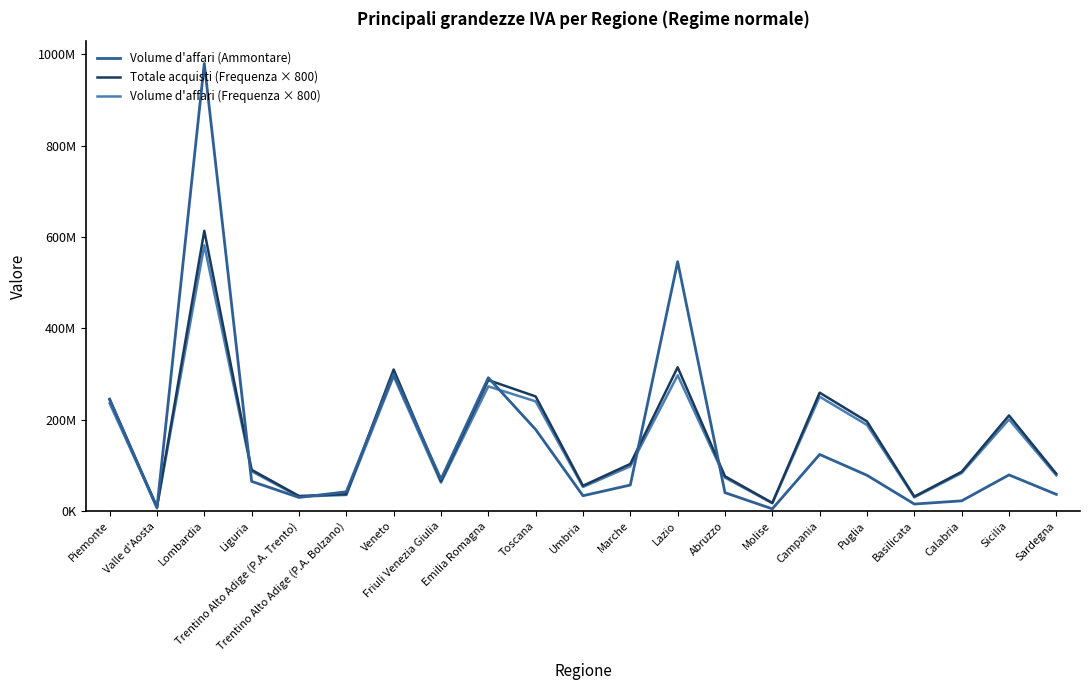

What is the label of the 4th point from the left?

Liguria